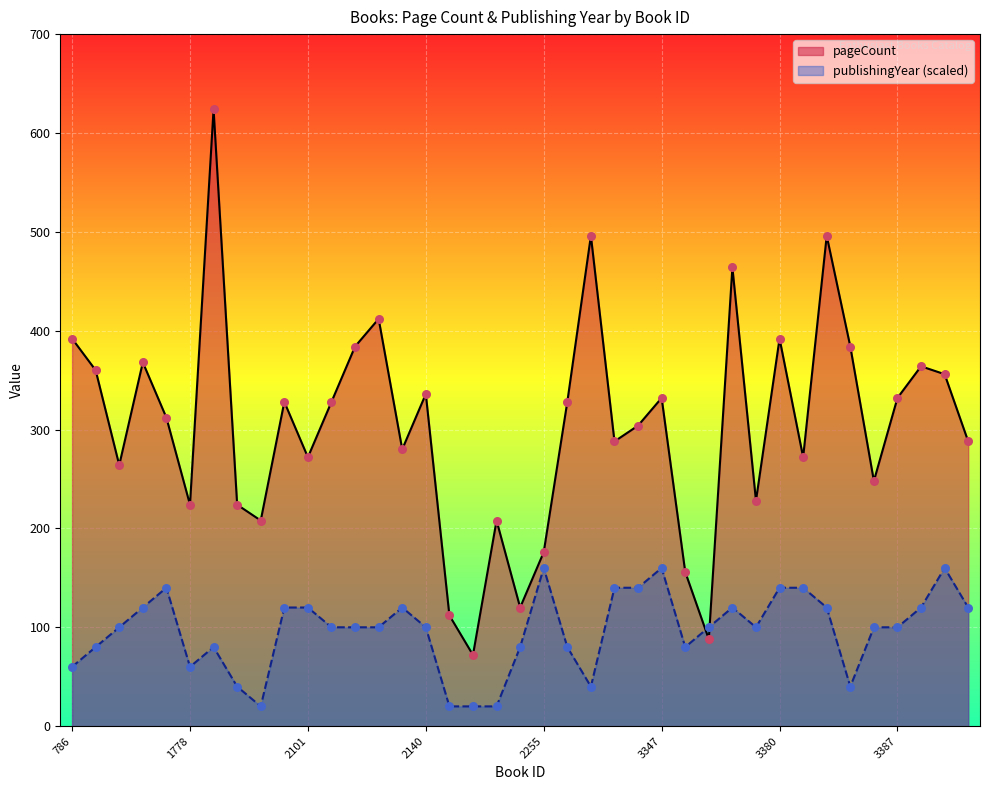

Which series has the widest spread of Y values?

pageCount